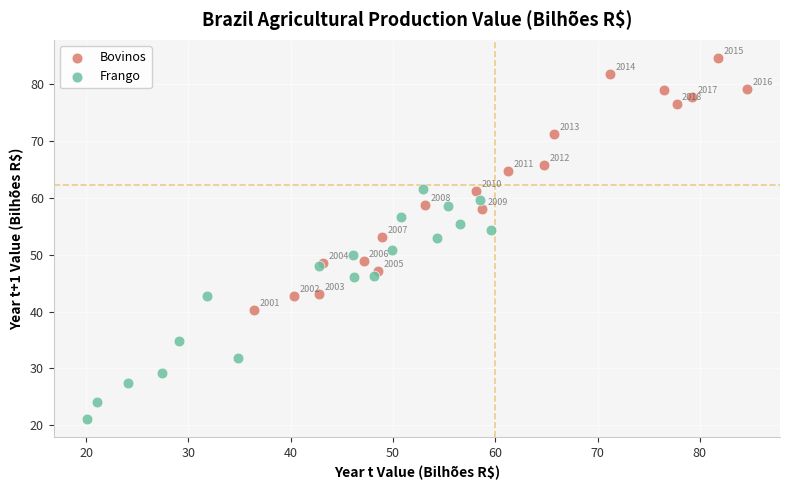

Which series contains the highest Y value?

Bovinos